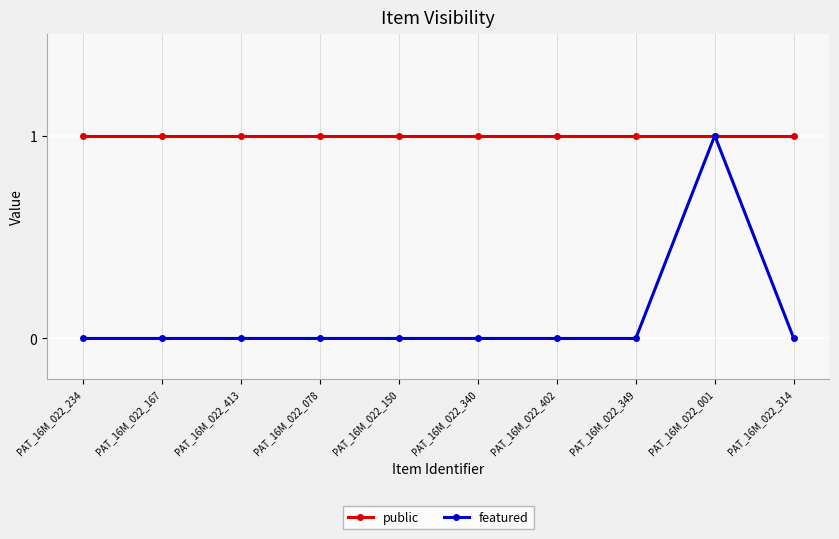

Count the featured values in the range 0 to 1.

10